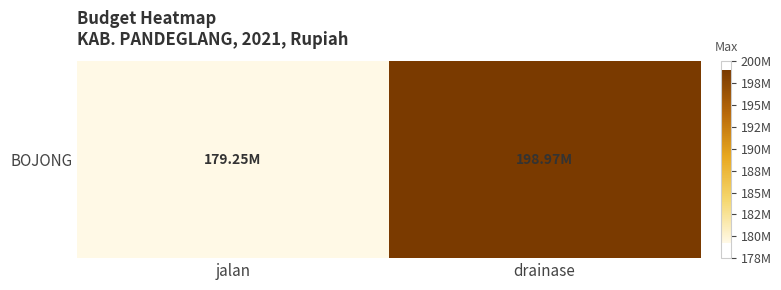

Reading left to right, what are all the values shown in this chart?

jalan=179251000	drainase=198975000